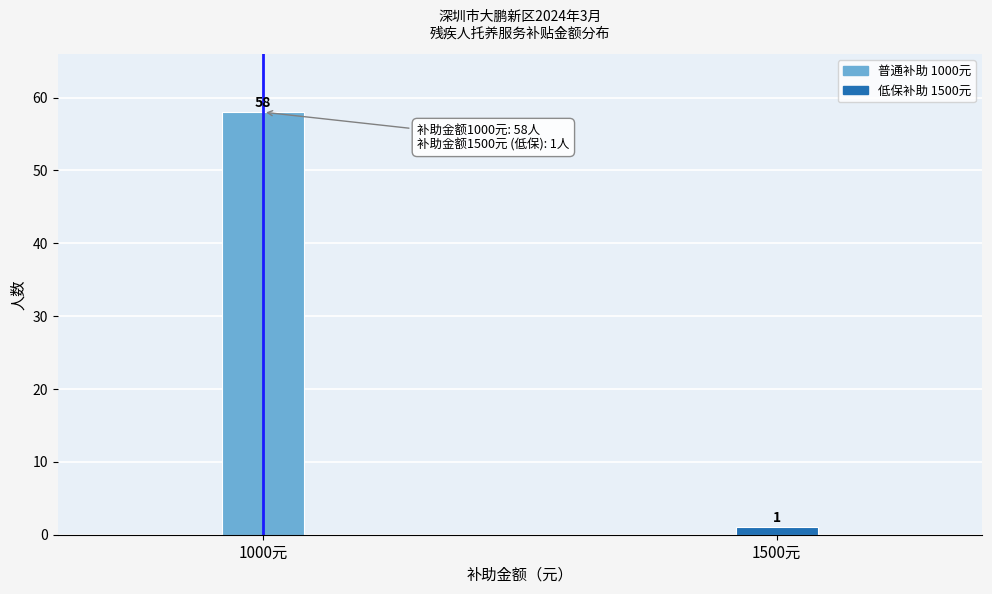

Reading left to right, what are all the values shown in this chart?

58	1